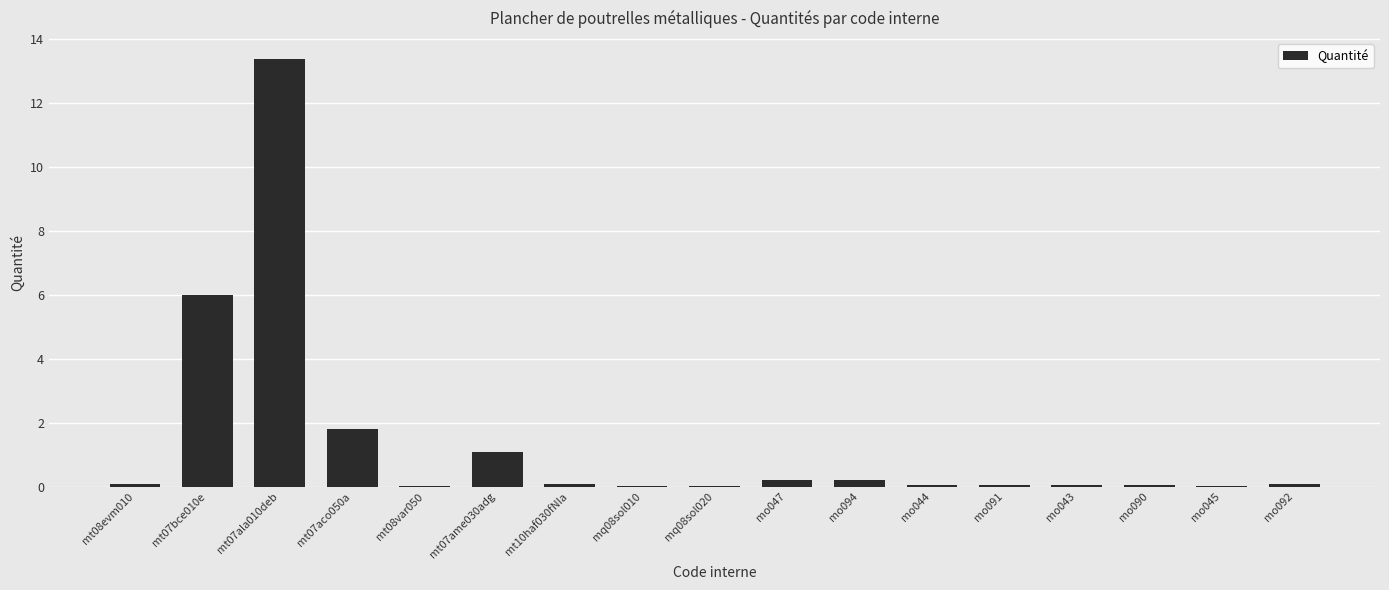

Are the bars horizontal?

No